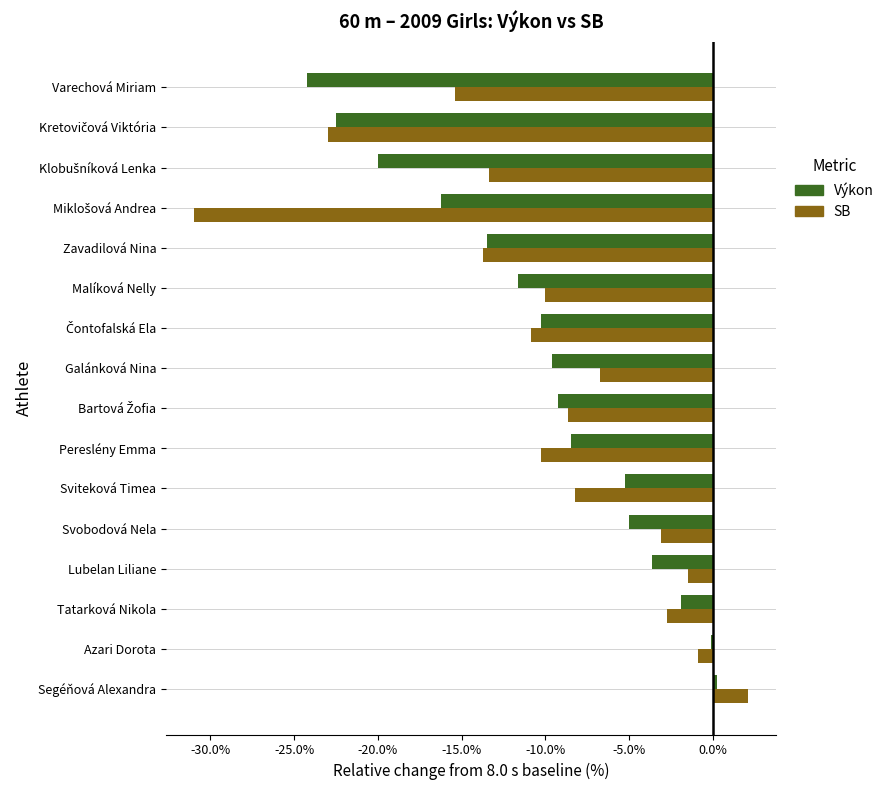

Rank the series by their maximum value, from lowest to highest.

Výkon, SB